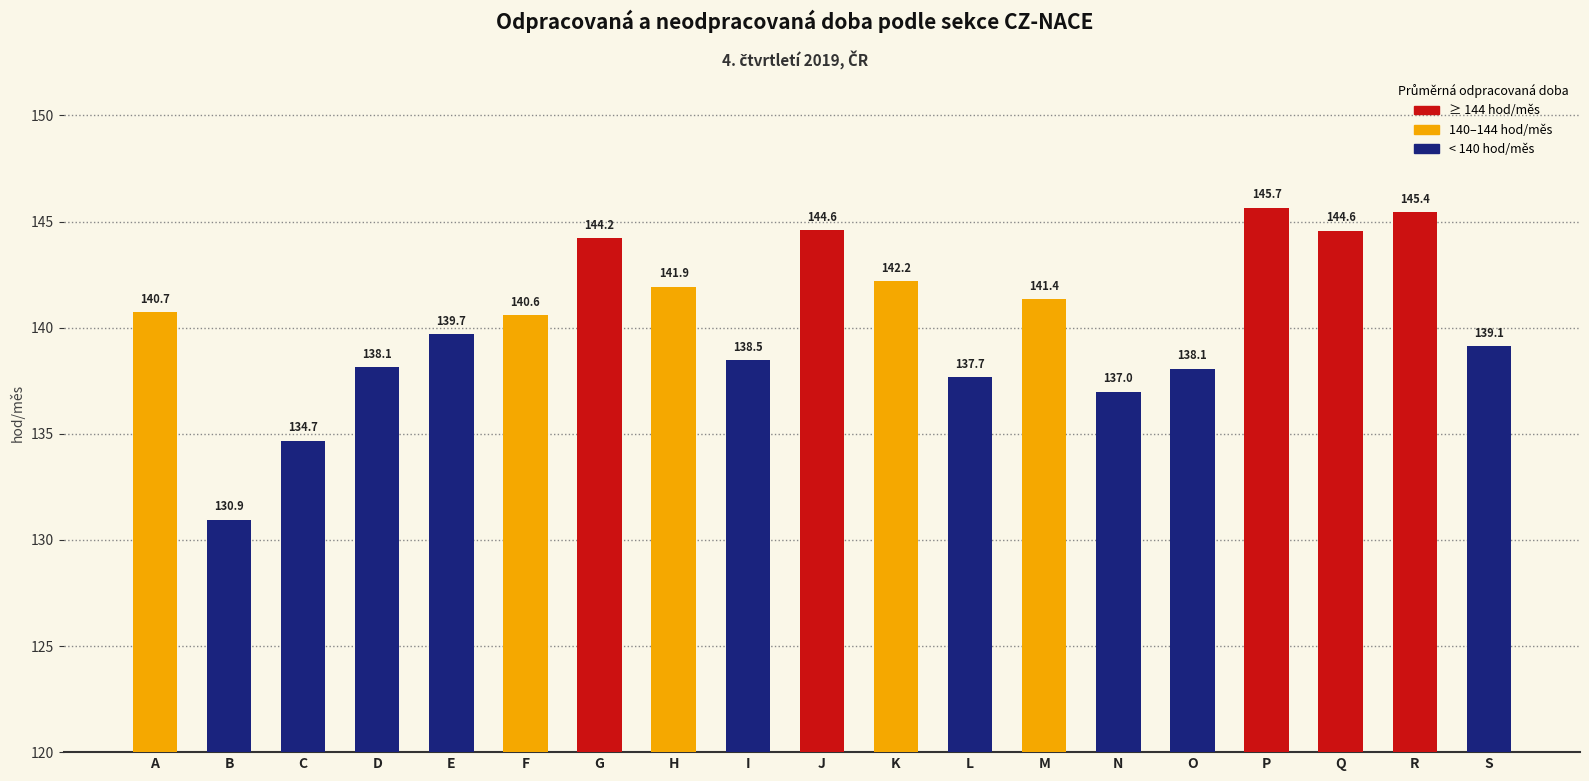

What is the value of the 16th bar from the left?

145.7